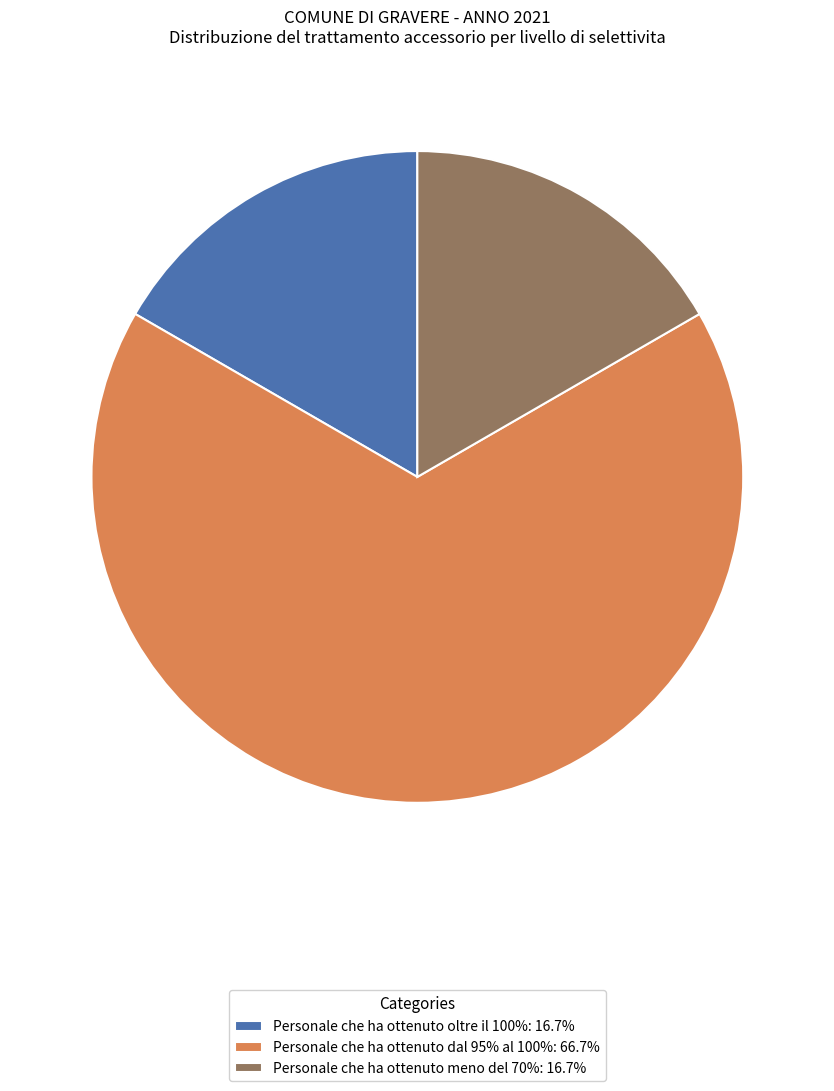

Is there a majority slice in this chart?

Yes